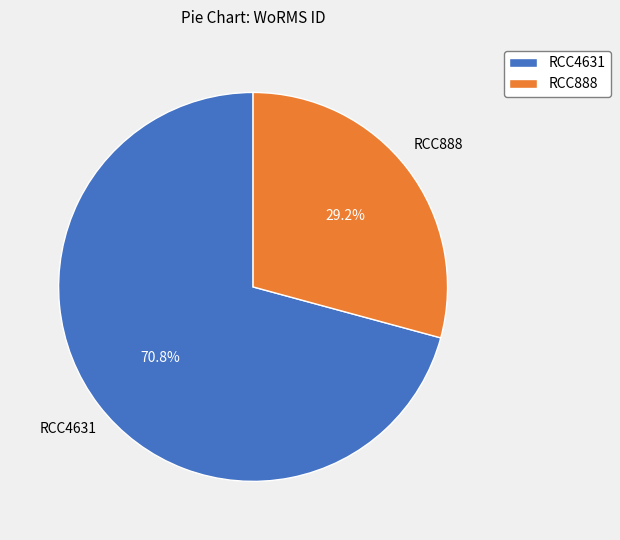

To the nearest percent, what is the difference between the largest and smallest slice percentages?

42%